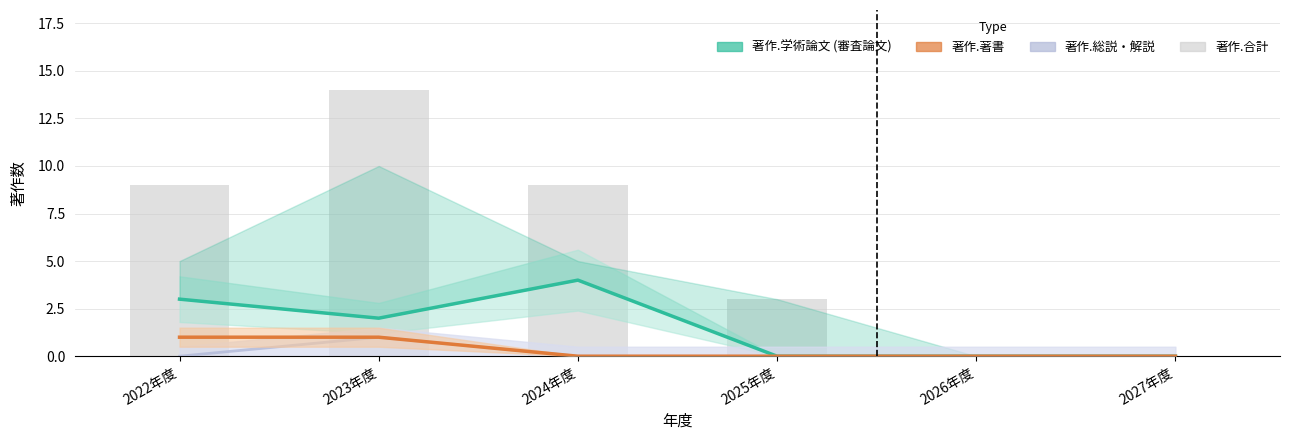

What is the maximum value shown in the chart?

14